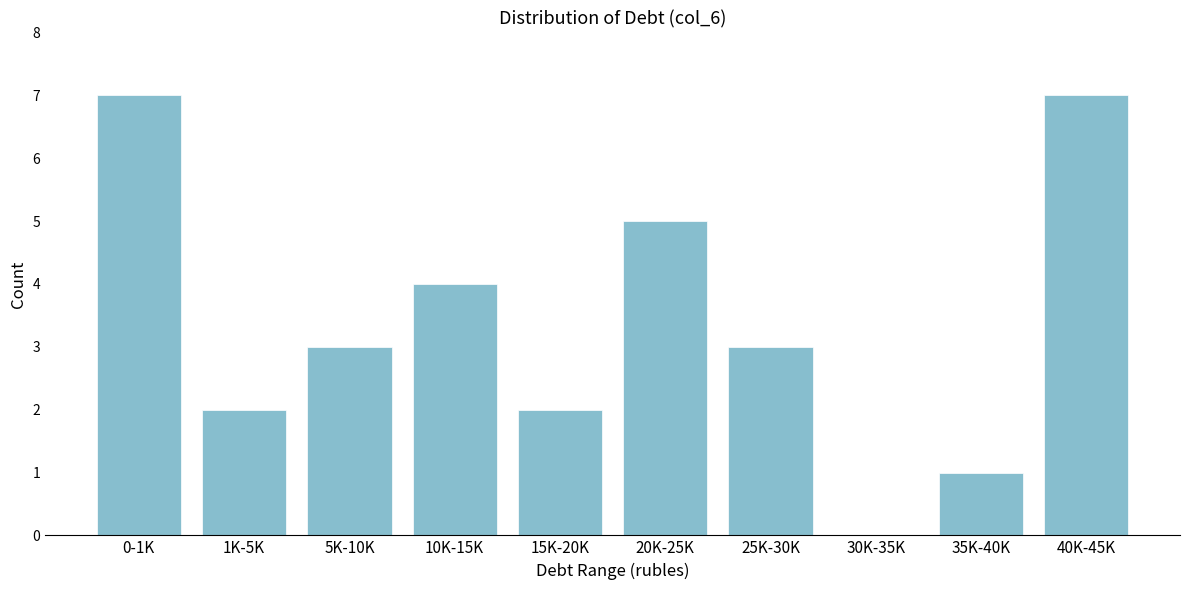

Reading left to right, transcribe all the data shown in this chart.

0-1K=7	1K-5K=2	5K-10K=3	10K-15K=4	15K-20K=2	20K-25K=5	25K-30K=3	30K-35K=0	35K-40K=1	40K-45K=7